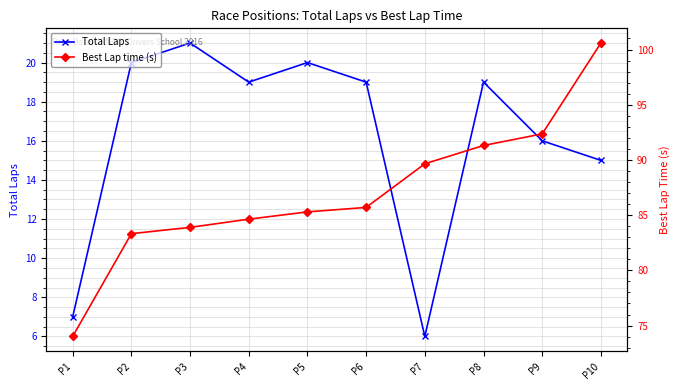

How many series are shown in this chart?

2